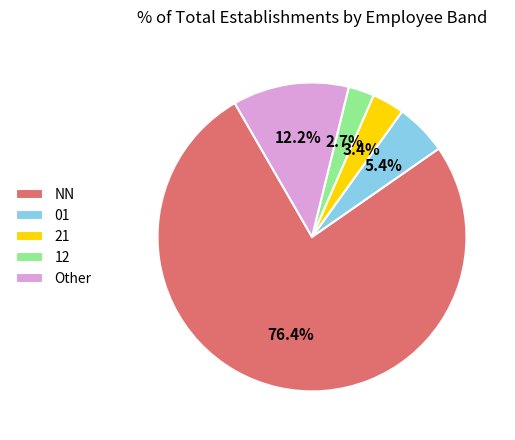

What is the largest slice in the pie chart?

NN